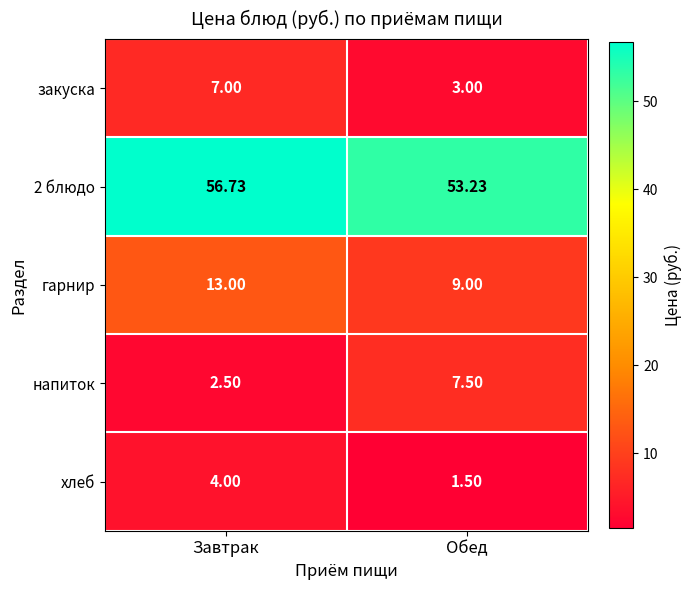

What is the total value across all series at Завтрак?

83.2